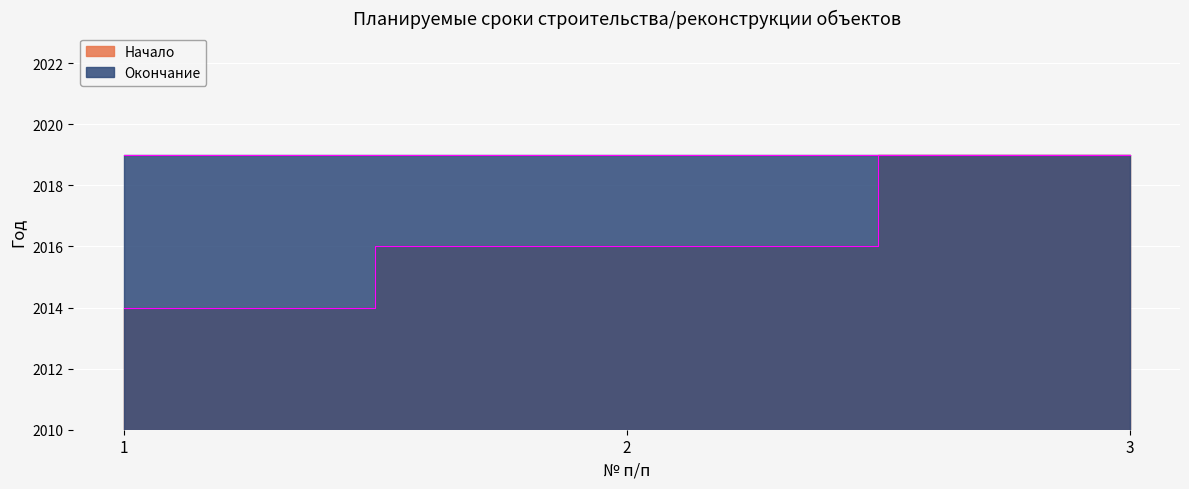

List the labels in order of value, smallest first.

1, 2, 3